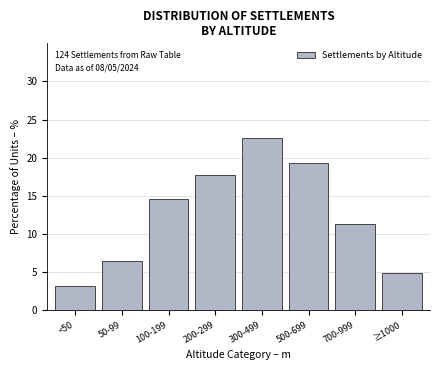

Reading left to right, list all the values displayed in this chart.

3.2	6.5	14.5	17.7	22.6	19.4	11.3	4.8